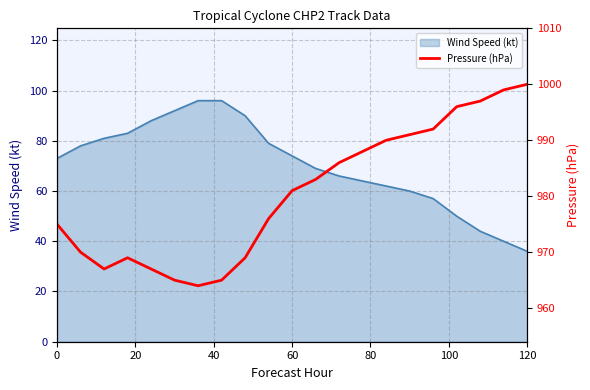

What is the minimum value for Wind Speed (kt)?

36